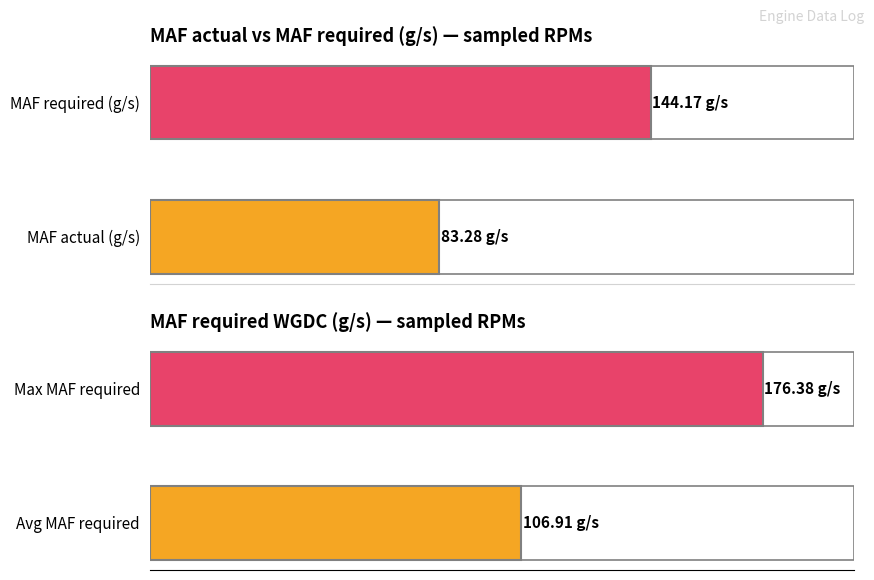

Is it true that MAF req. WGDC (g/s) equals 80.4 at 3164?

False